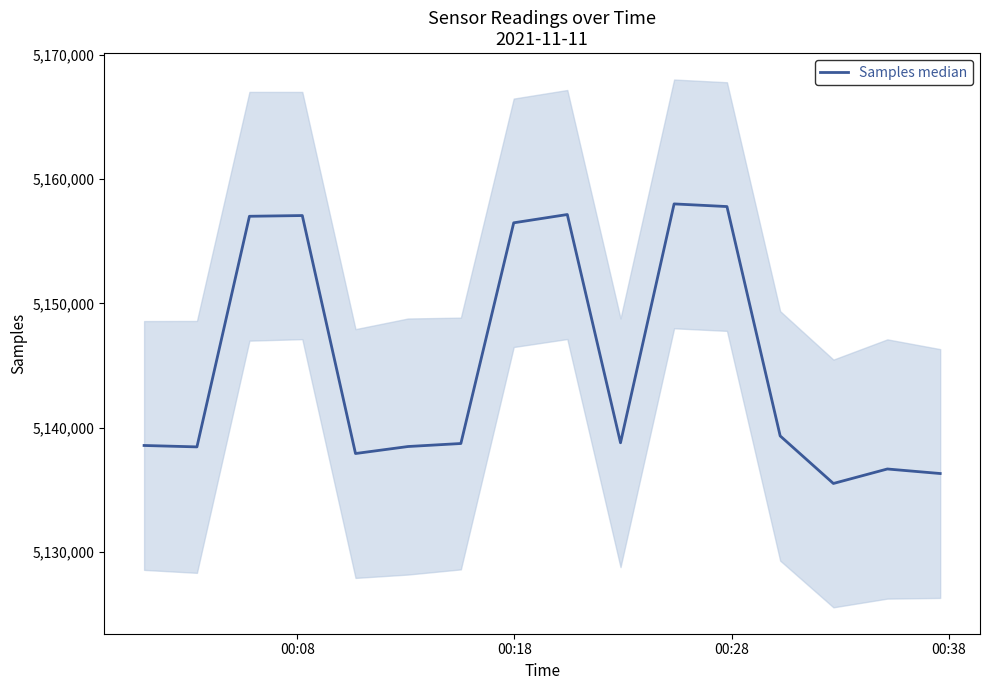

Count the number of values greater than 5138781.

7